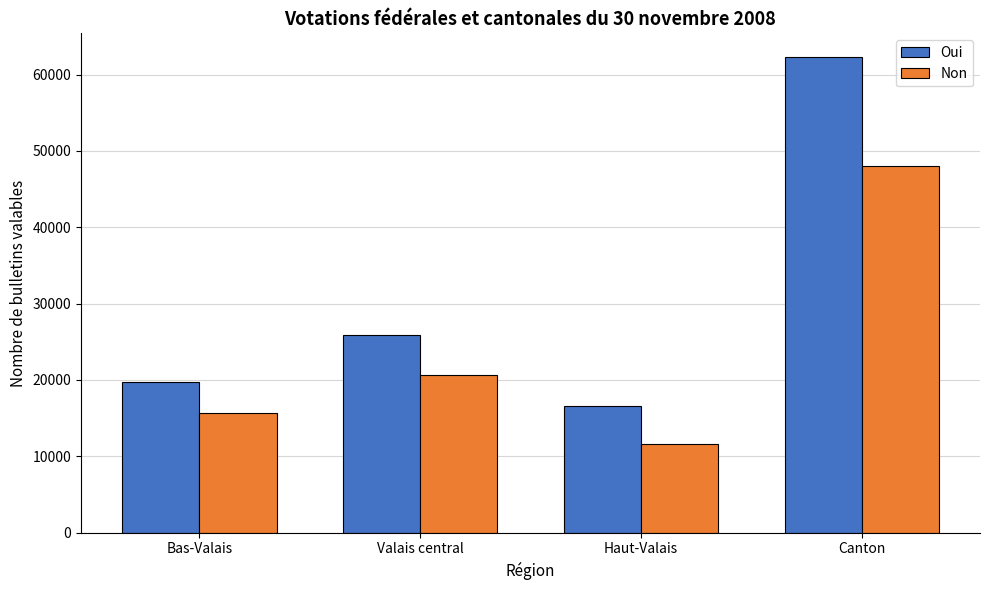

List the series in order of their peak value, highest first.

Oui, Non